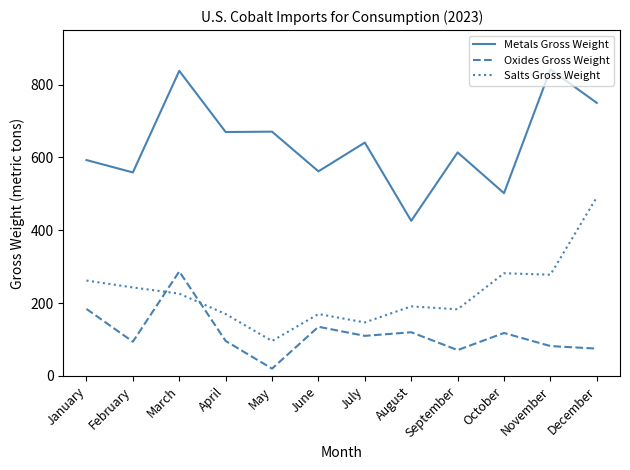

True or false: Oxides Gross Weight and Metals Gross Weight intersect in this chart.

False